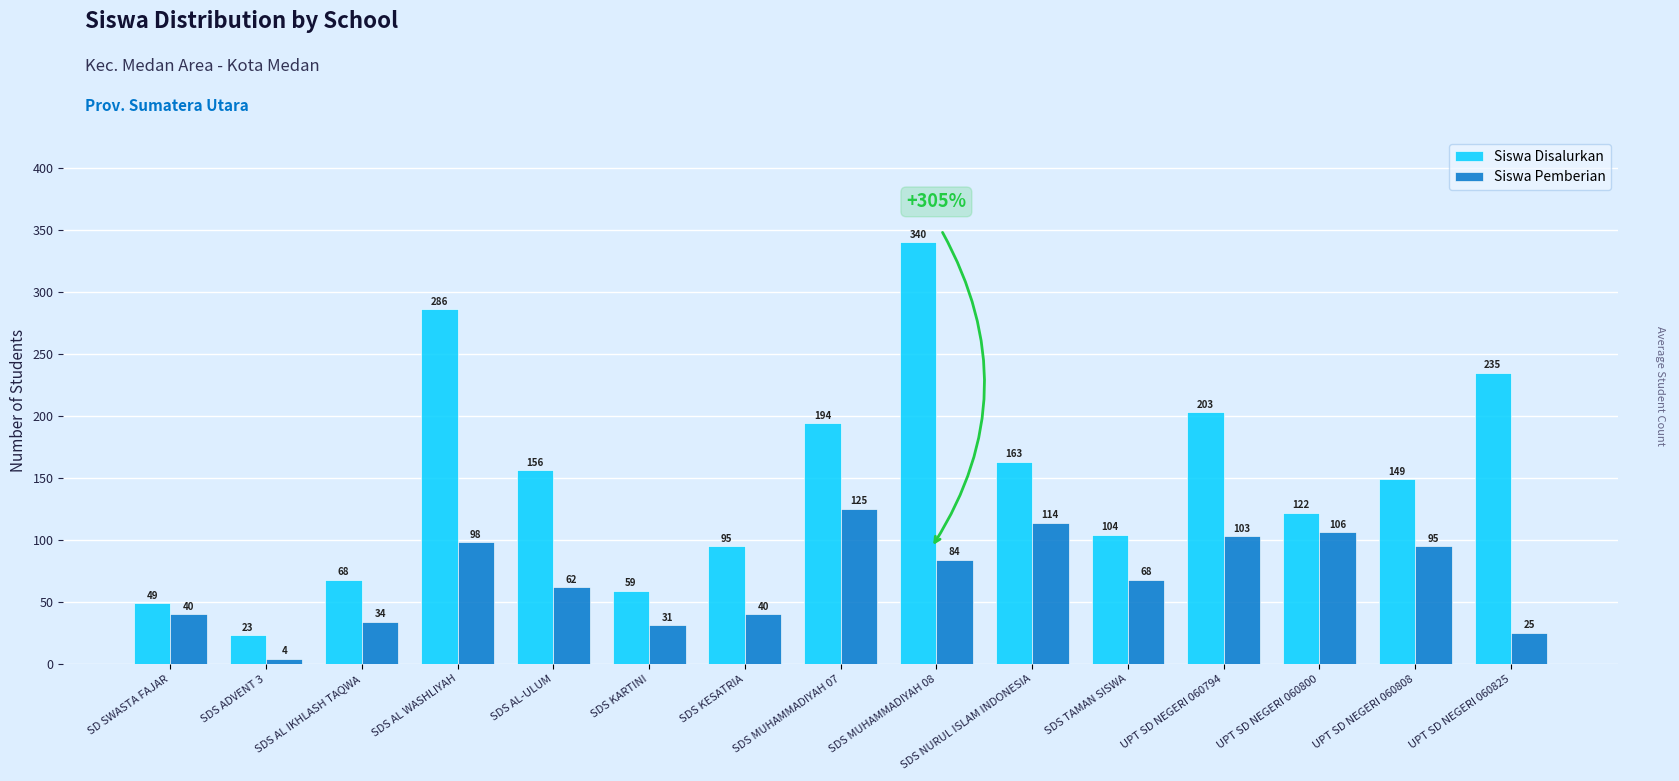

How many bars are there in each group?

2